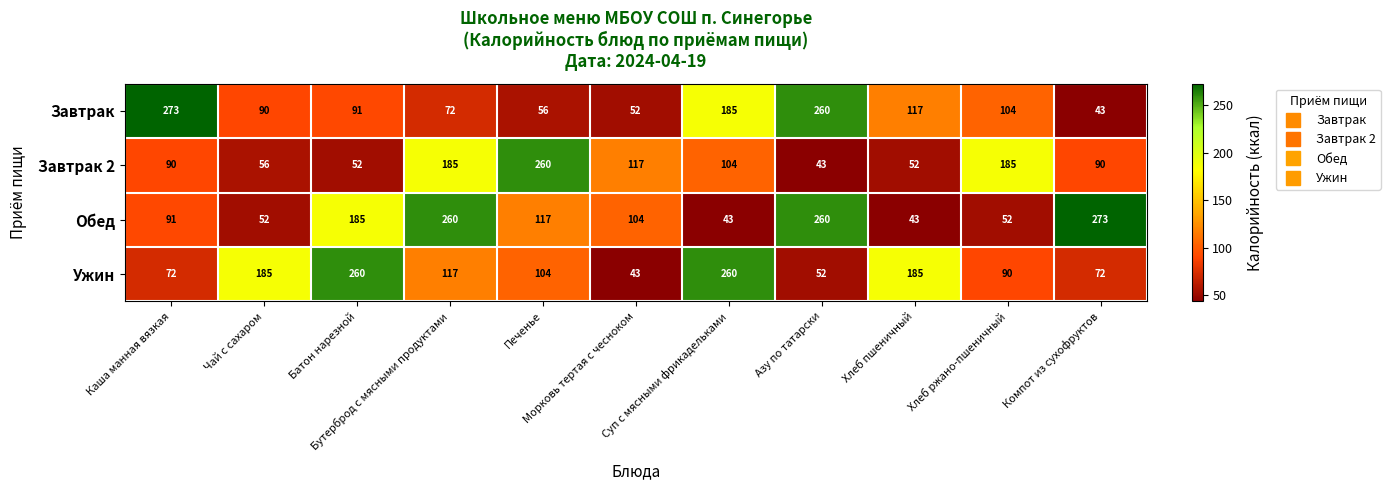

List the series in order of their overall mean, highest first.

Обед, Ужин, Завтрак, Завтрак 2